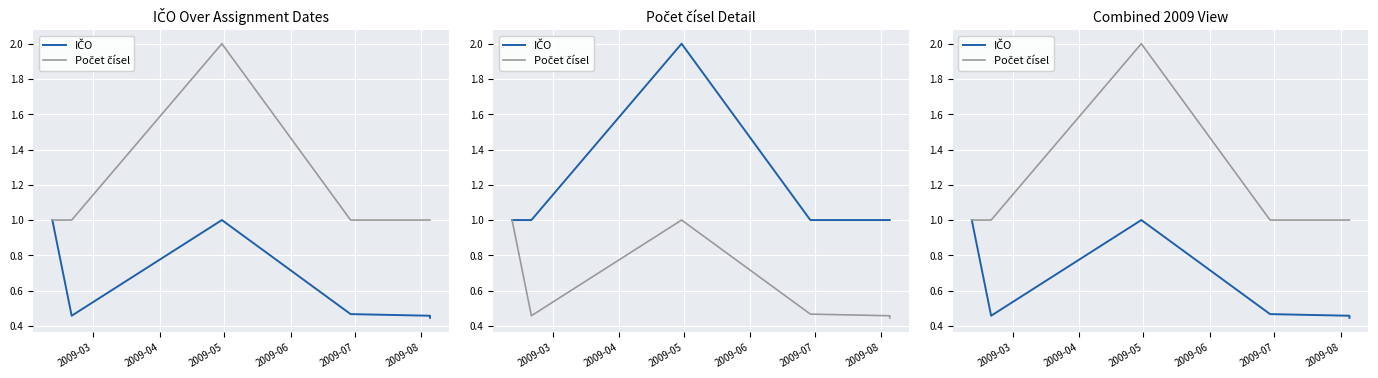

True or false: IČO and Počet čísel cross at least once.

False